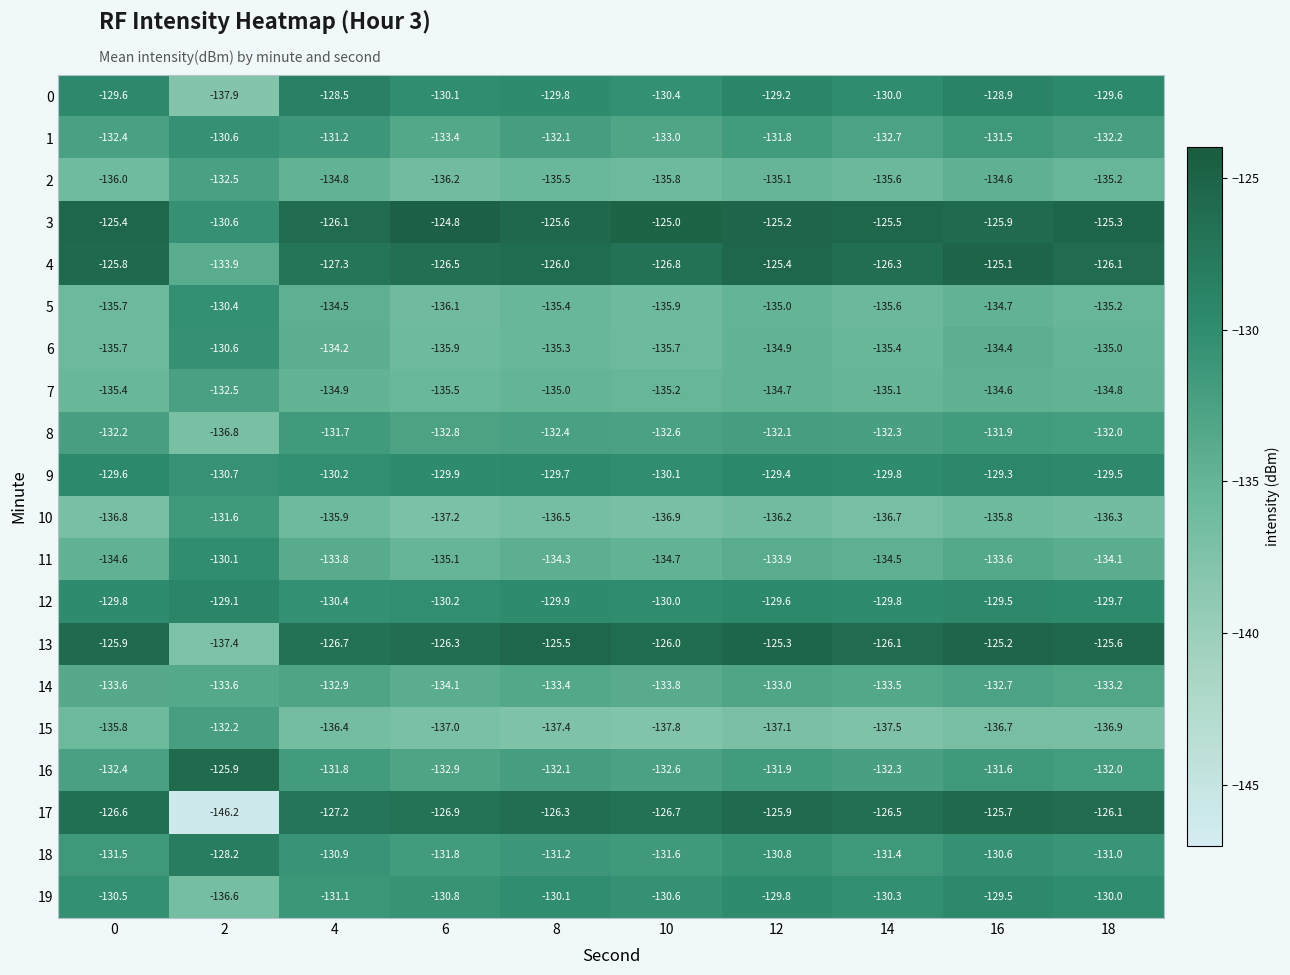

List the labels in order of 11 value, largest first.

2, 16, 4, 12, 18, 8, 14, 0, 10, 6